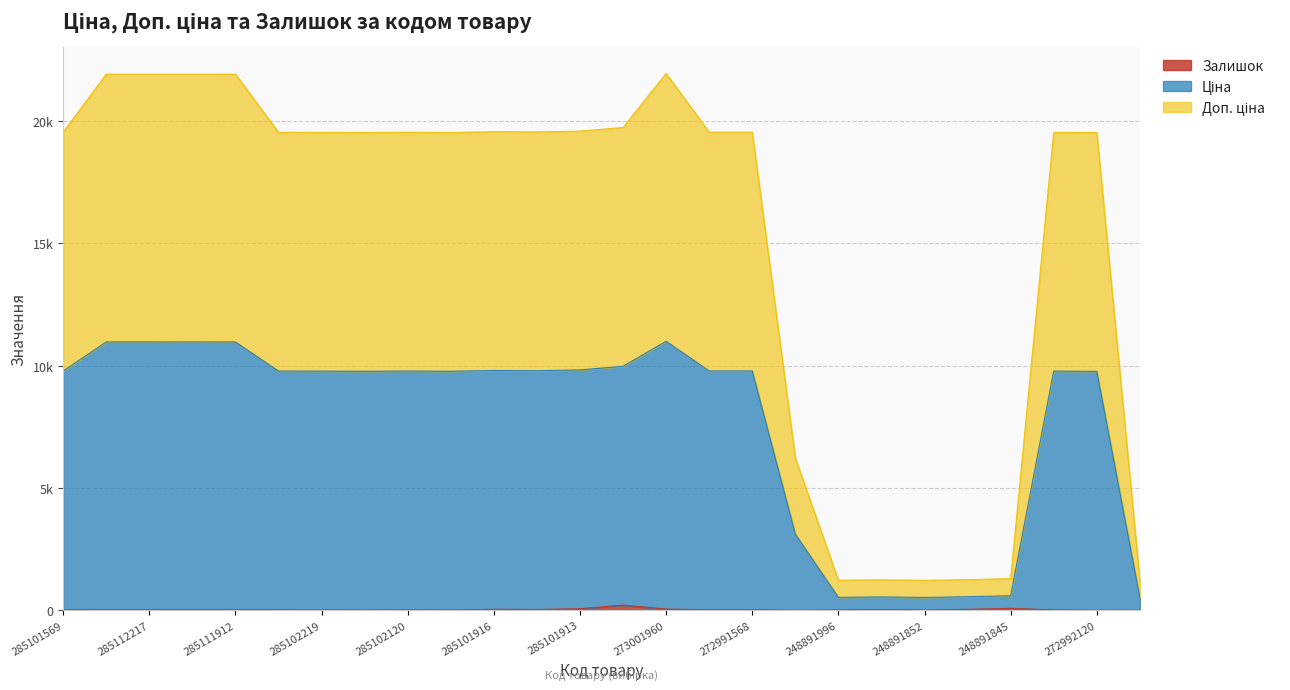

How many data points in Доп. ціна are less than 9780?

12